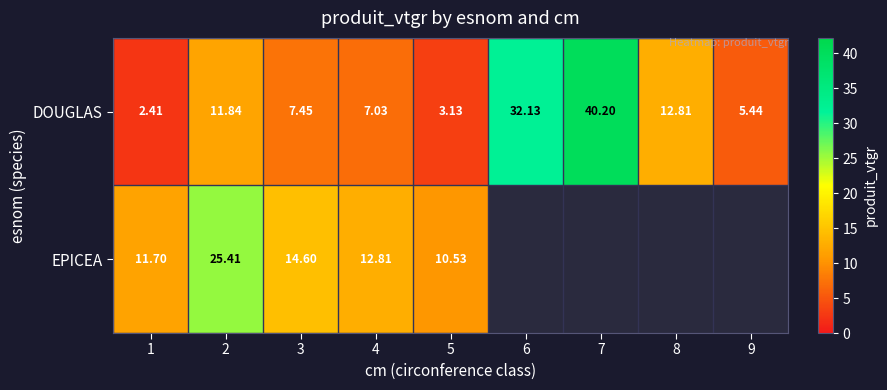

At which label does DOUGLAS reach its peak?

7